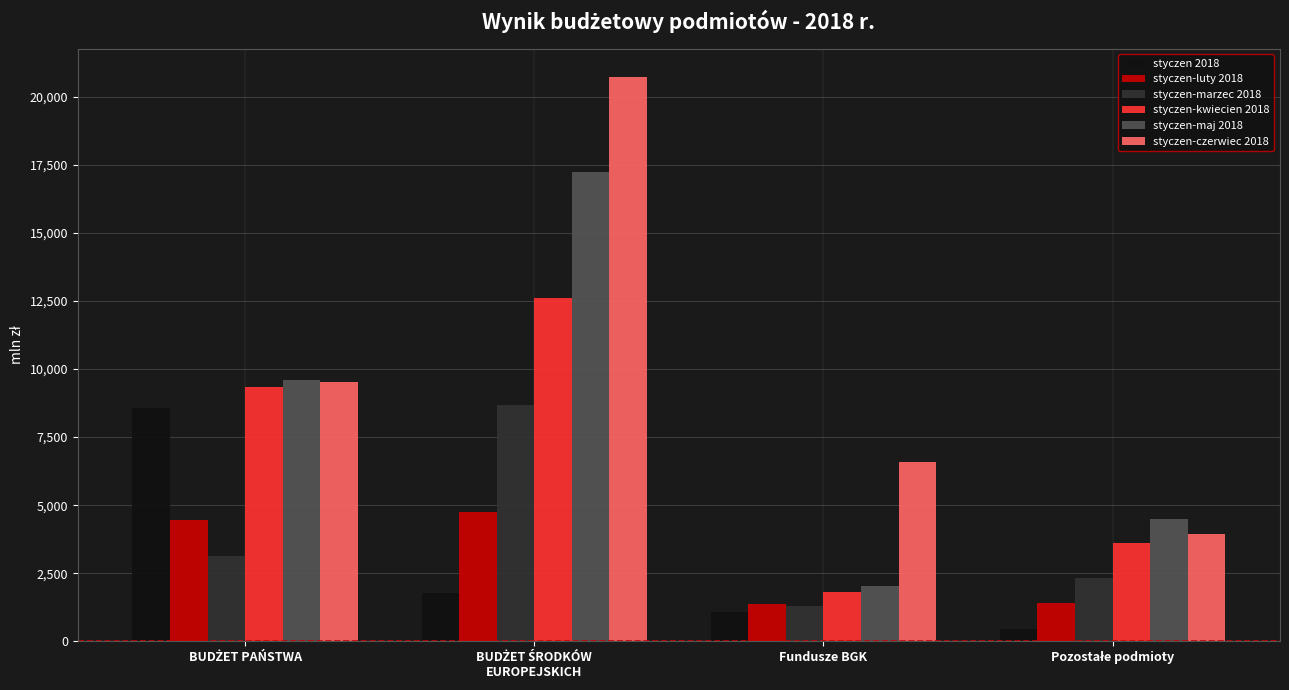

What is the greatest value displayed?

20717